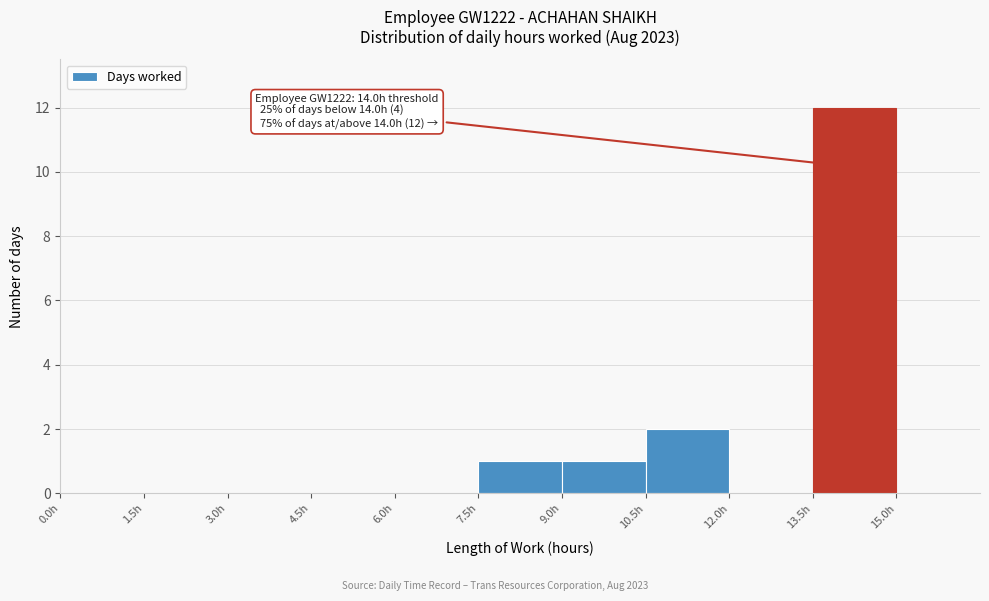

Over which range of the x-axis is the bar tallest?

13.5 to 15.0